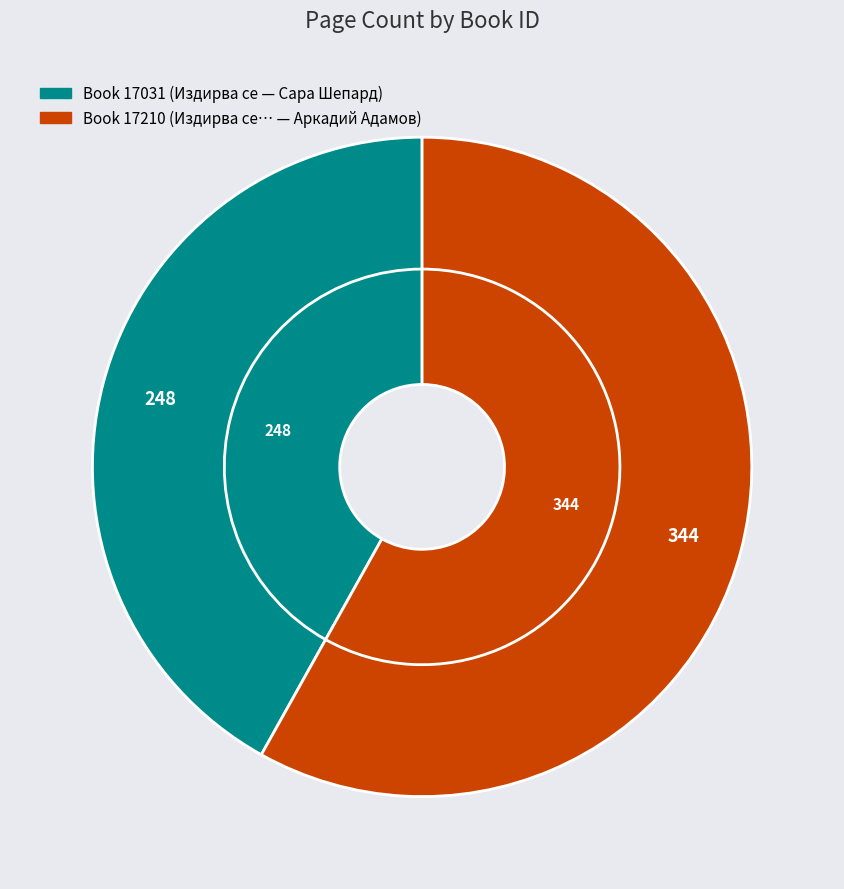

To the nearest percent, what is the average slice percentage?

50%